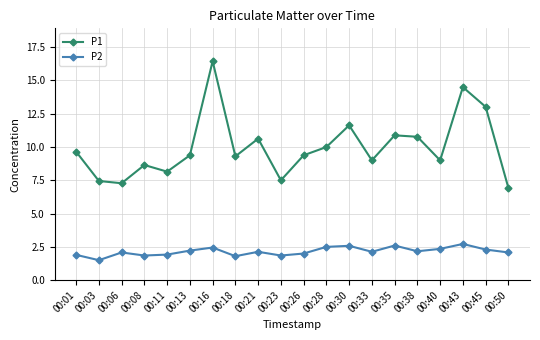

Is the value of P1 at 00:06 greater than the value of P2 at 00:03?

Yes